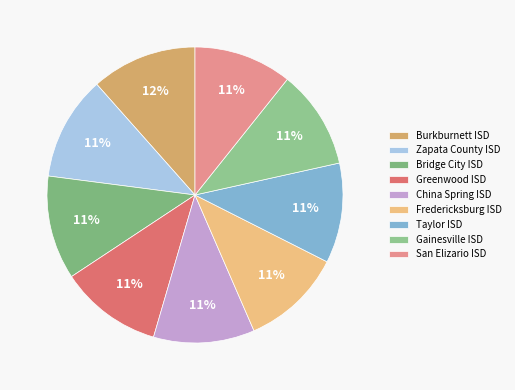

Which category has the smallest portion of the pie?

San Elizario ISD